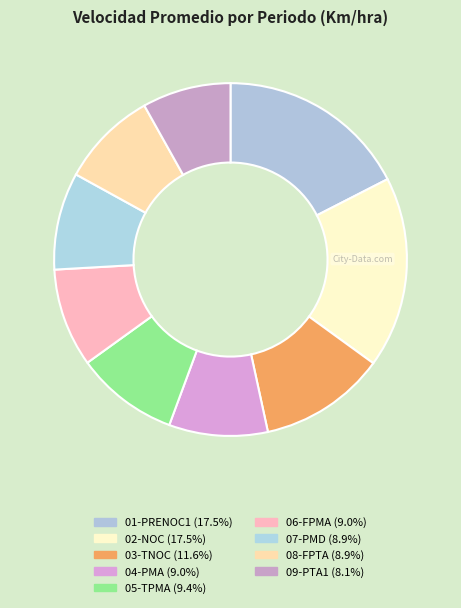

Count the number of slices in the pie.

9